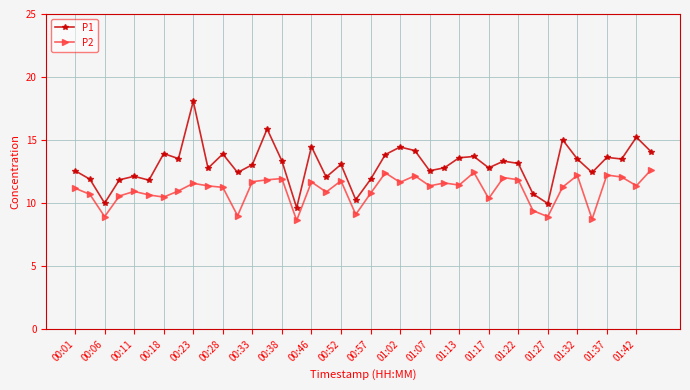

Which series has the largest total across all categories?

P1